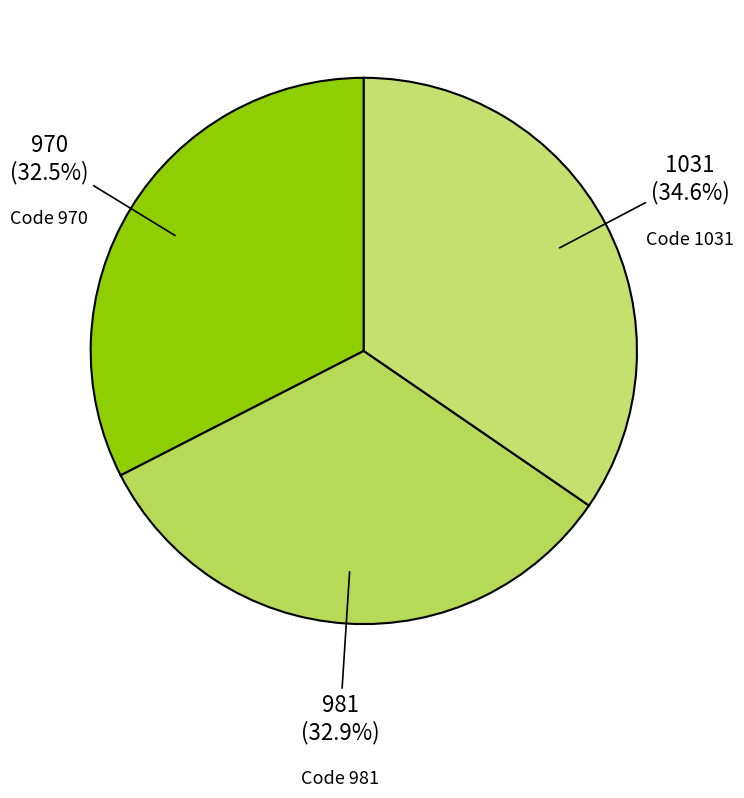

How much of the chart is everything except 981?

67.1%